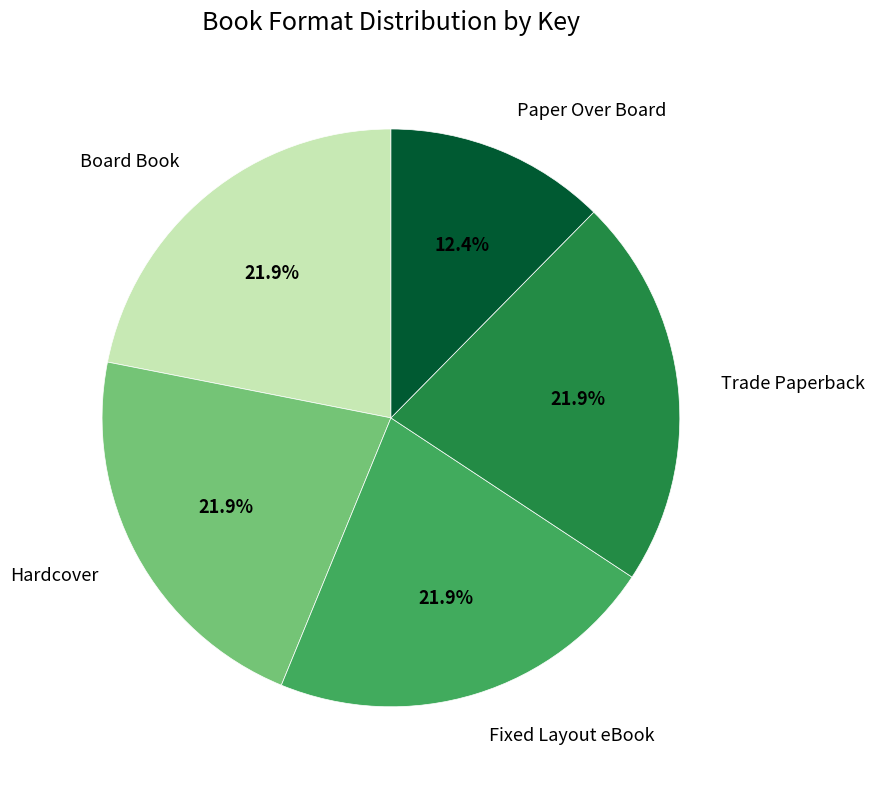

How many segments does this pie chart have?

5